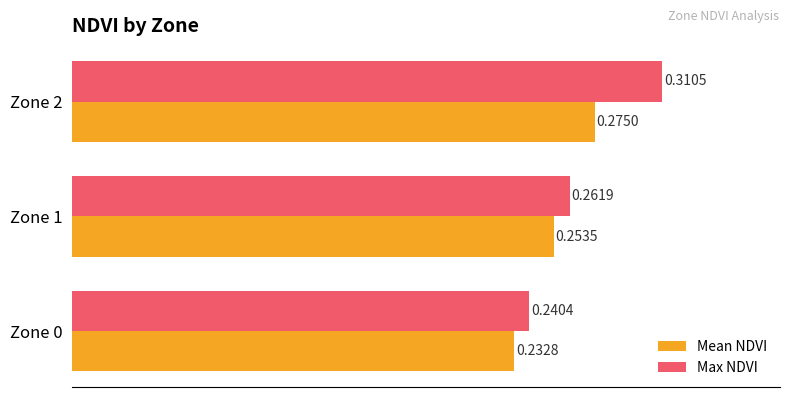

What is the sum of all Max NDVI values?

0.8